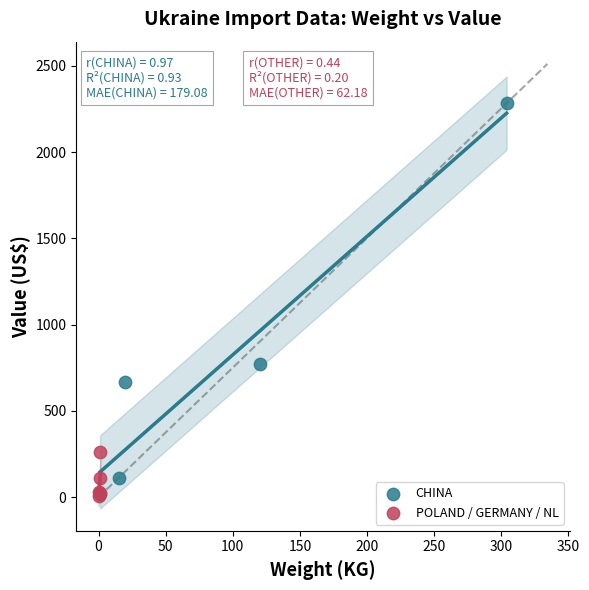

Which series contains the highest Y value?

CHINA